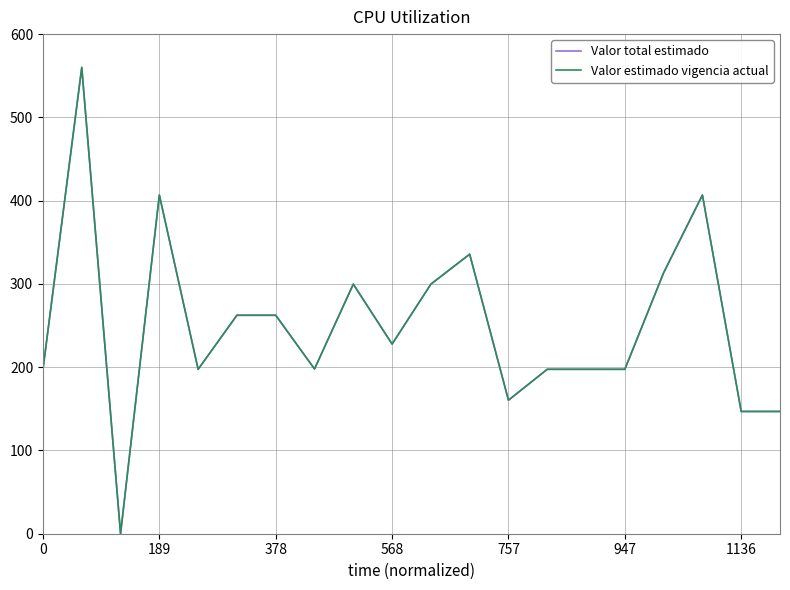

True or false: Valor total estimado and Valor estimado vigencia actual cross at least once.

False